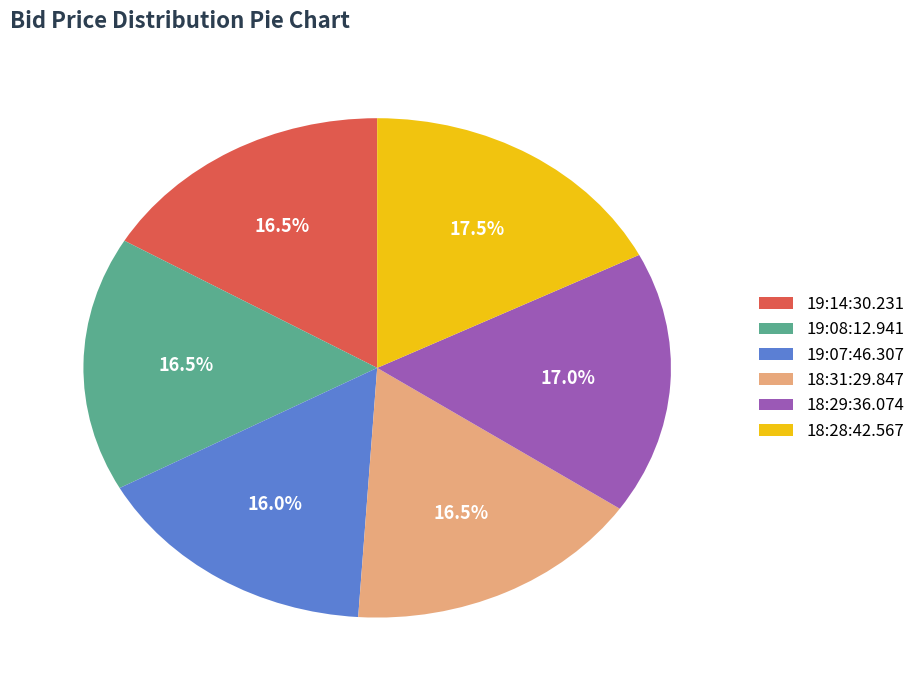

To the nearest percent, what is the difference between the largest and smallest slice percentages?

2%